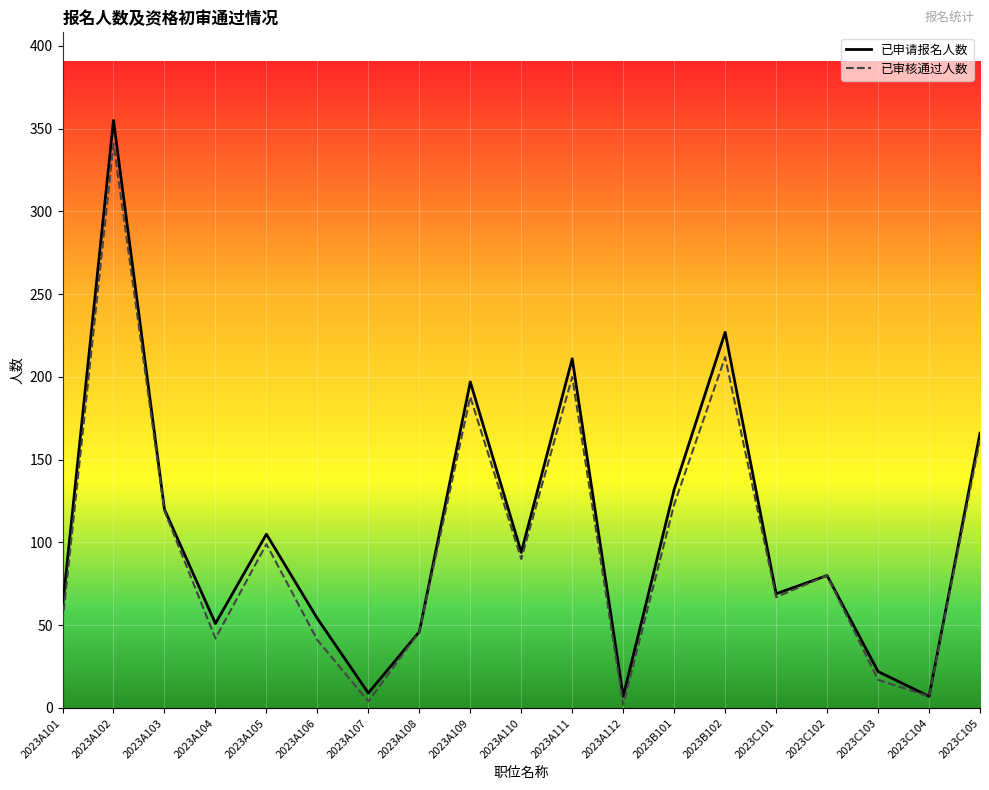

What is the average value of the 已申请报名人数 series?

106